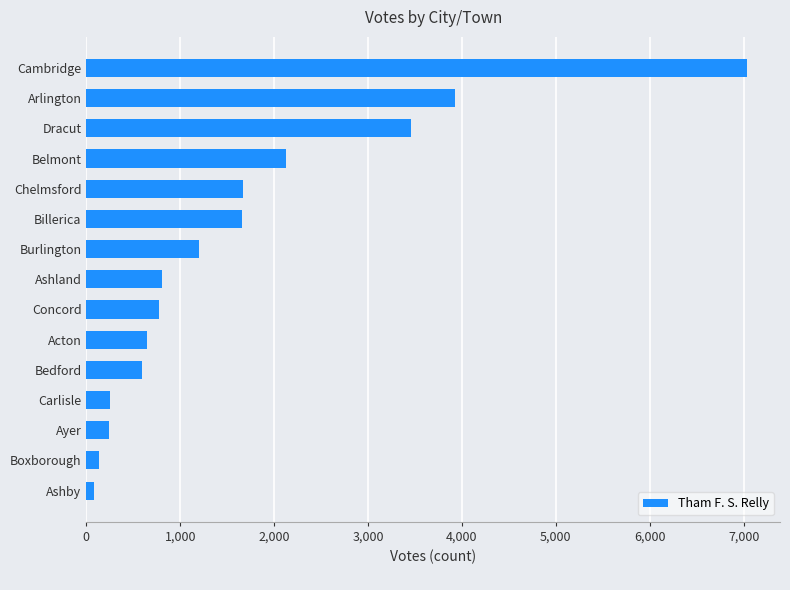

True or false: the data shows 864 at Bedford.

False